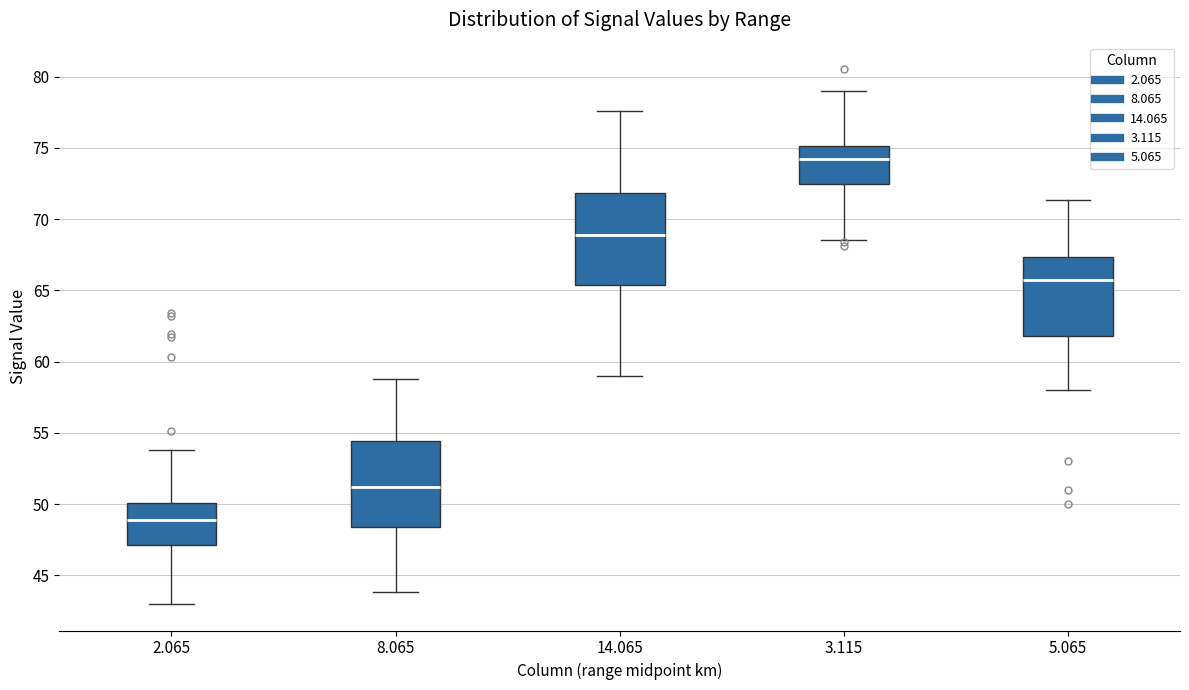

Reading left to right, transcribe this box plot: for each box, give where its median line is, the range the box spans, and where its two whiskers end, as read against the y-axis. The values are not printed on the chart, so give them approximately, as read against the axis.

2.065: median 49.0, box 47.0 to 50.0, whiskers 43.0 to 54.0
8.065: median 51.0, box 48.5 to 54.5, whiskers 44.0 to 59.0
14.065: median 69.0, box 65.5 to 72.0, whiskers 59.0 to 77.5
3.115: median 74.0, box 72.5 to 75.0, whiskers 68.5 to 79.0
5.065: median 65.5, box 62.0 to 67.5, whiskers 58.0 to 71.5